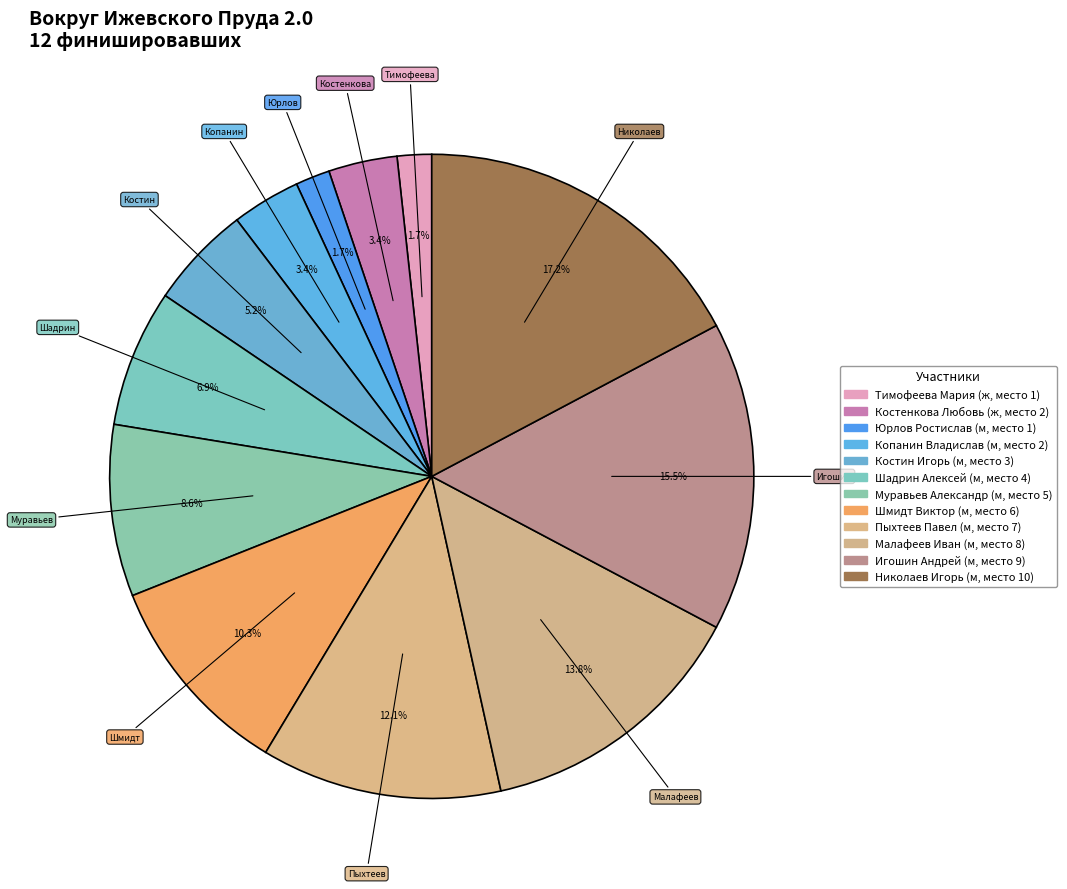

The Малафеев Иван slice represents 28% of the pie. True or false?

False